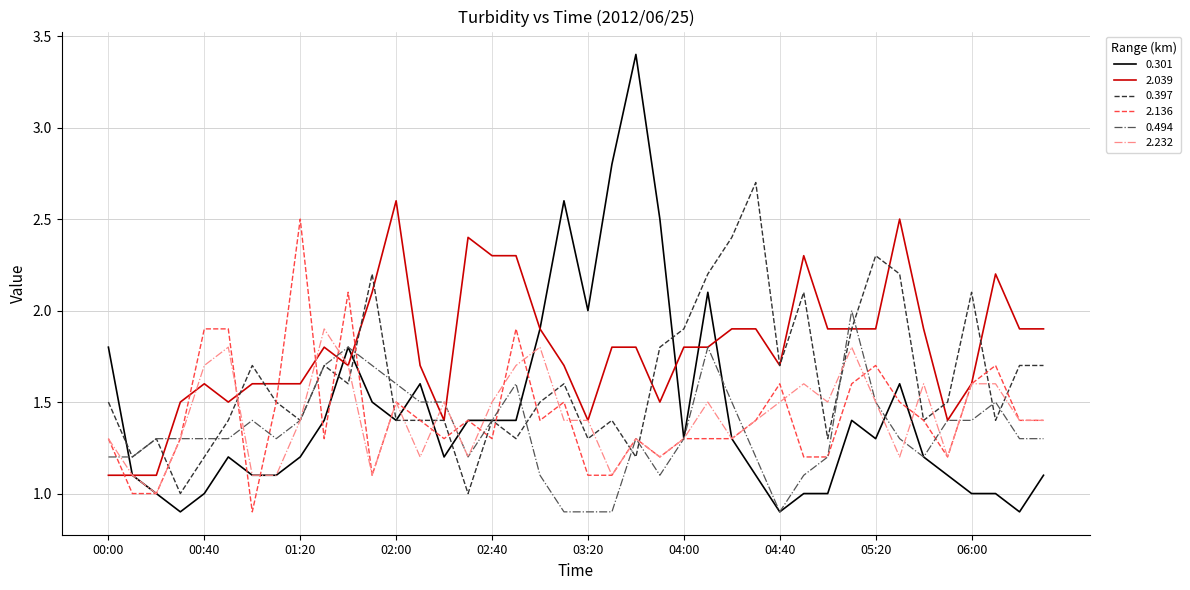

Which series has the widest spread of values?

0.301